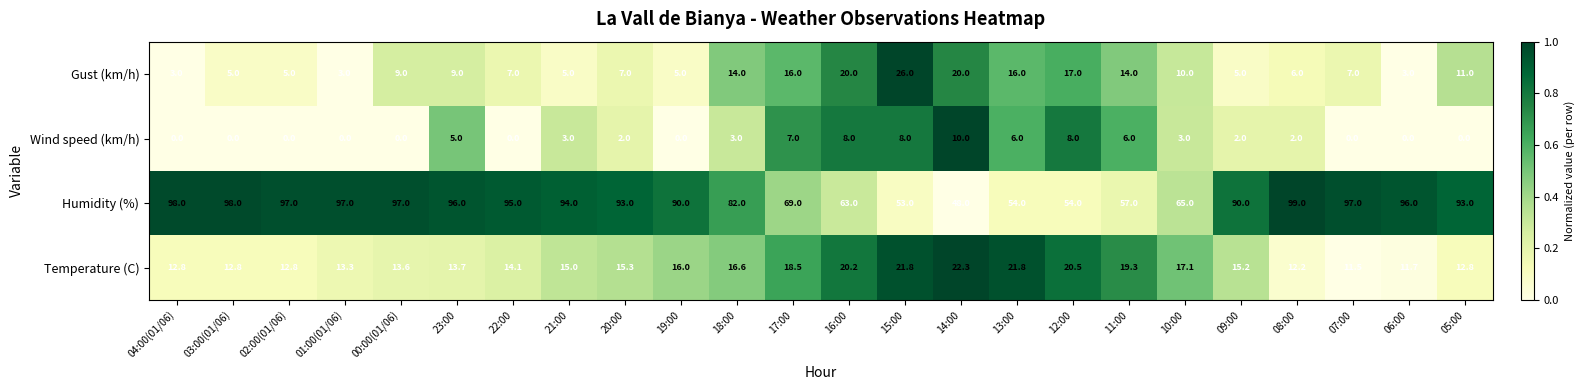

How many data points in Gust (km/h) are less than 9?

12